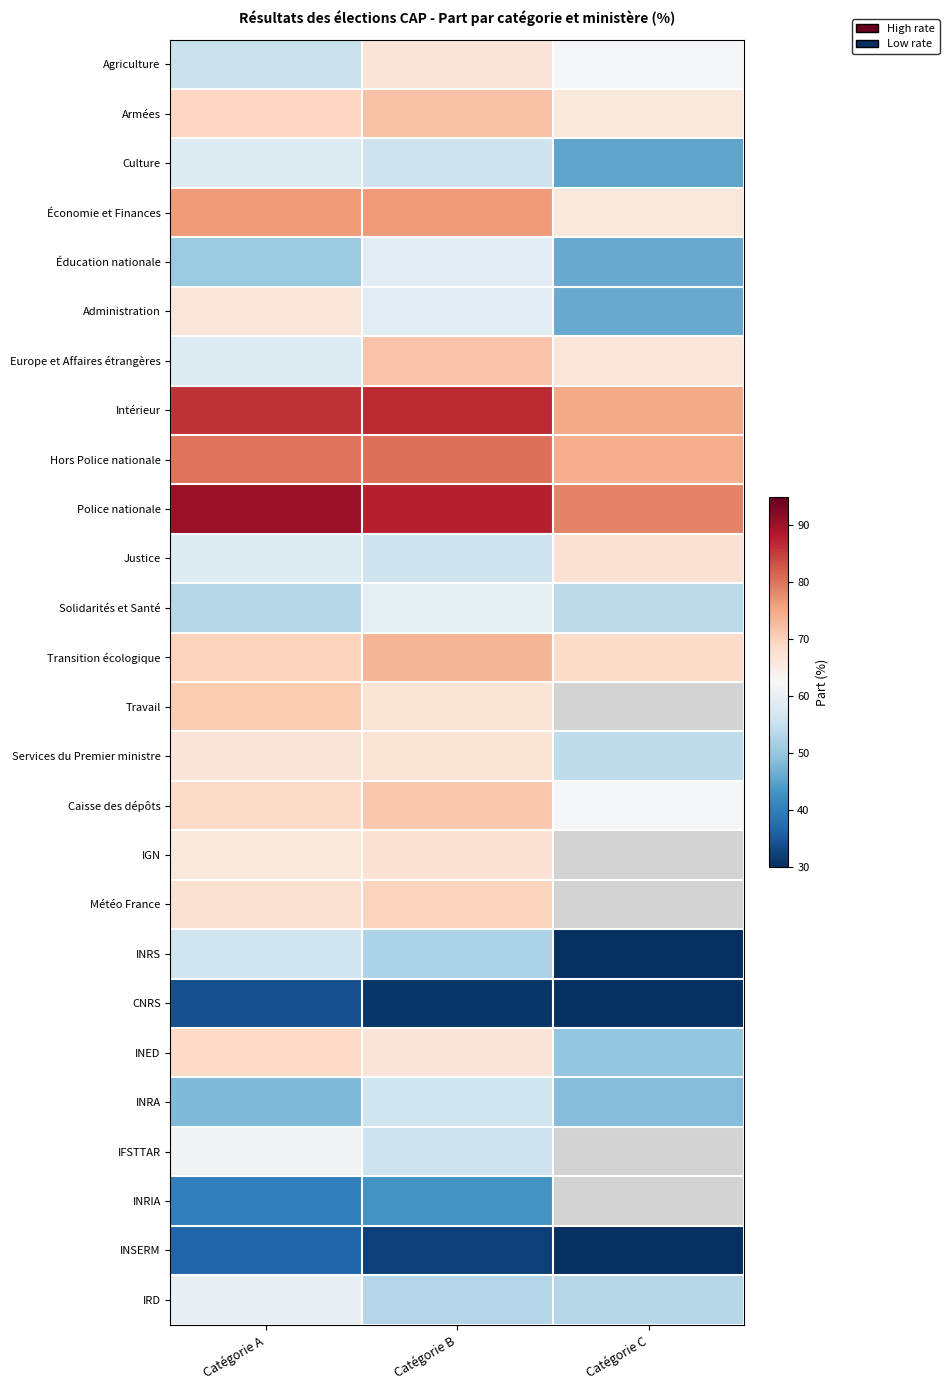

At Catégorie B, list the series in order from largest to smallest.

Police nationale, Intérieur, Hors Police nationale, Économie et Finances, Transition écologique, Armées, Europe et Affaires étrangères, Caisse des dépôts, Météo France, IGN, Services du Premier ministre, Travail, INED, Agriculture, Solidarités et Santé, Éducation nationale, Administration, INRA, IFSTTAR, Justice, Culture, IRD, INRS, INRIA, INSERM, CNRS